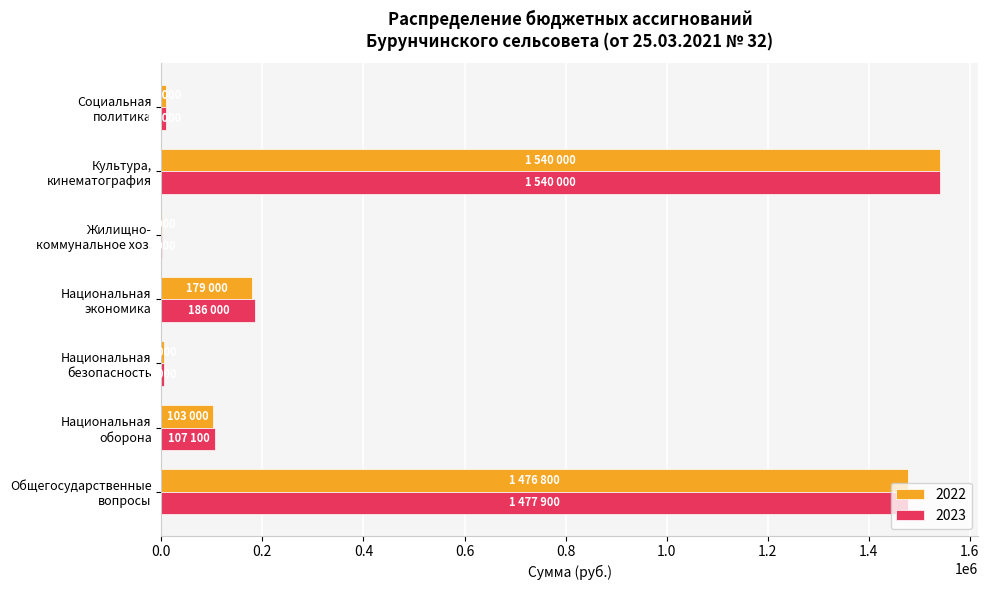

What is the maximum value shown in the chart?

1540000